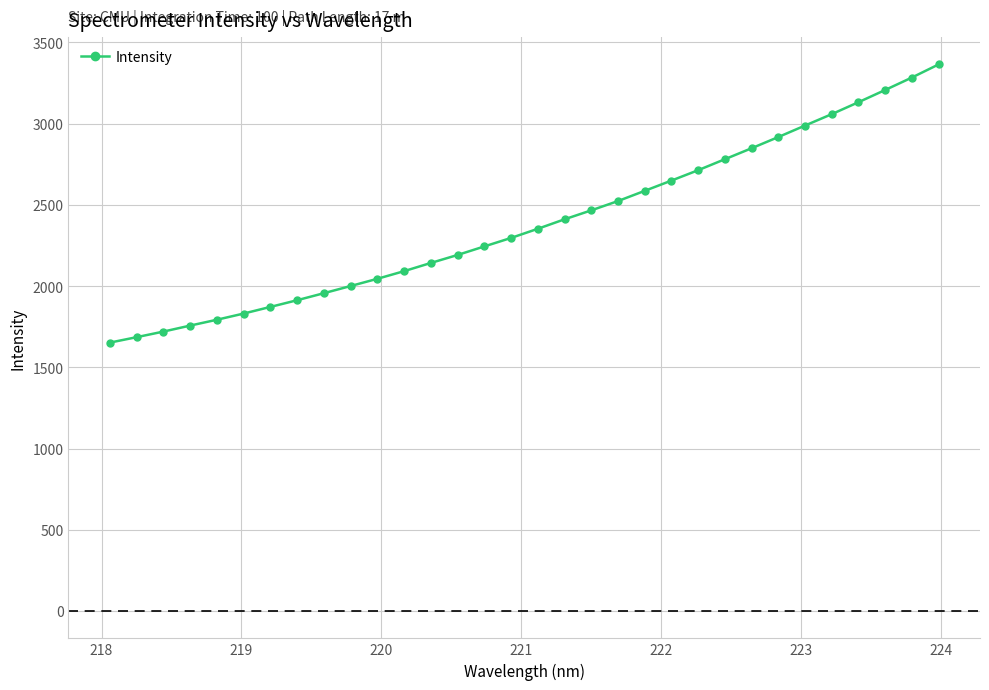

What is the sum of all values?

76483.6